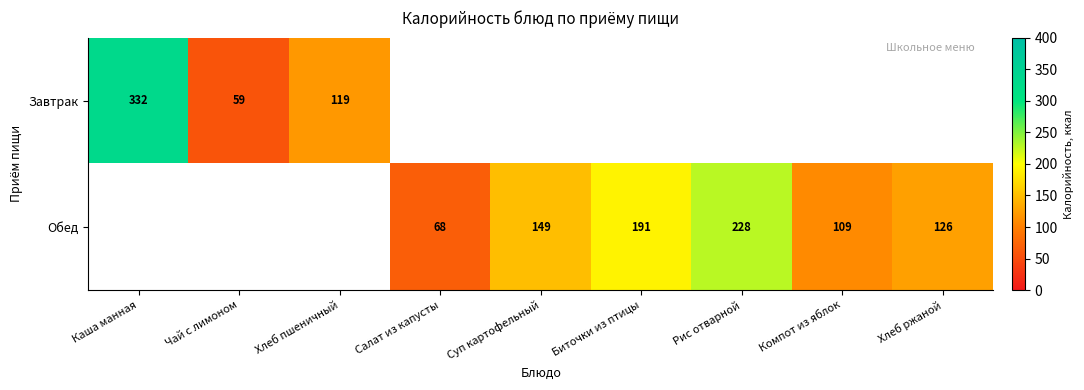

The value of Завтрак at Чай с лимоном is 85.4. True or false?

False